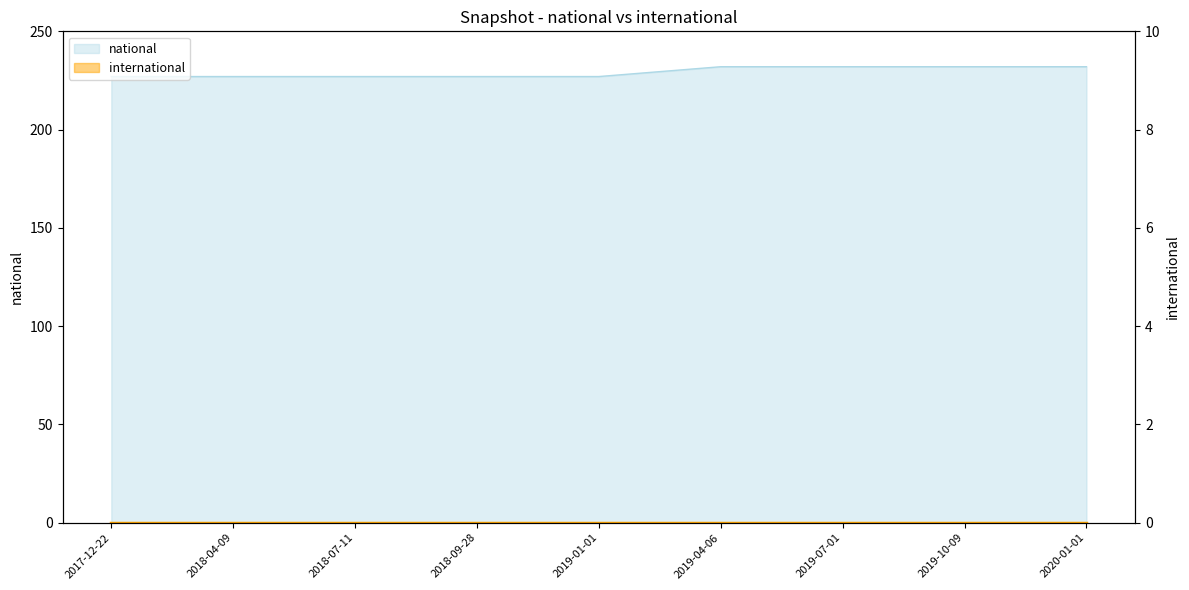

What position from the left is 2018-04-09?

2